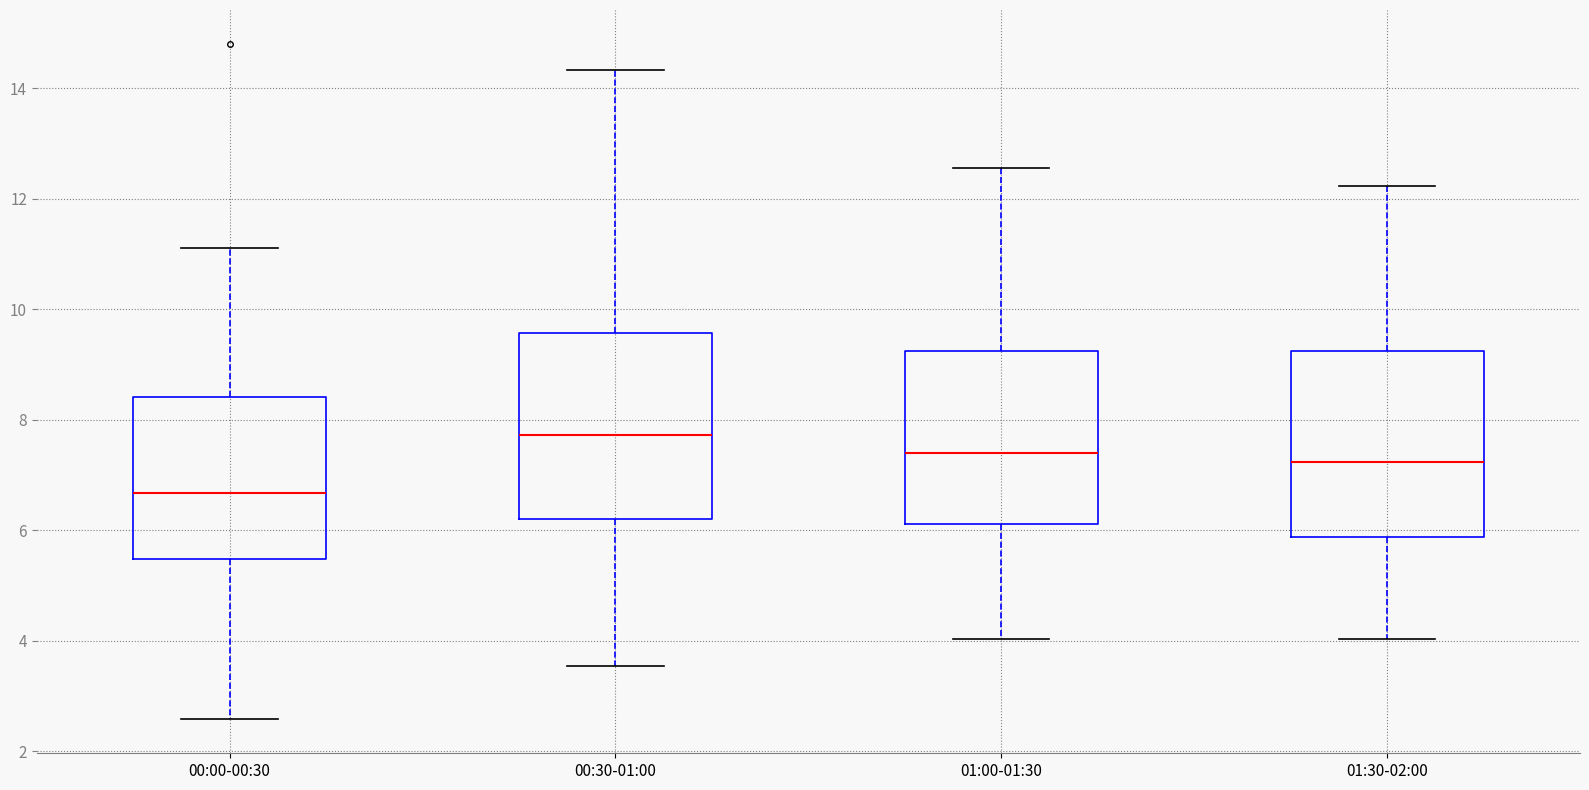

Reading left to right, transcribe this box plot: for each box, give where its median line is, the range the box spans, and where its two whiskers end, as read against the y-axis. The values are not printed on the chart, so give them approximately, as read against the axis.

00:00-00:30: median 6.6, box 5.4 to 8.4, whiskers 2.6 to 11.2
00:30-01:00: median 7.8, box 6.2 to 9.6, whiskers 3.6 to 14.4
01:00-01:30: median 7.4, box 6.2 to 9.2, whiskers 4.0 to 12.6
01:30-02:00: median 7.2, box 5.8 to 9.2, whiskers 4.0 to 12.2